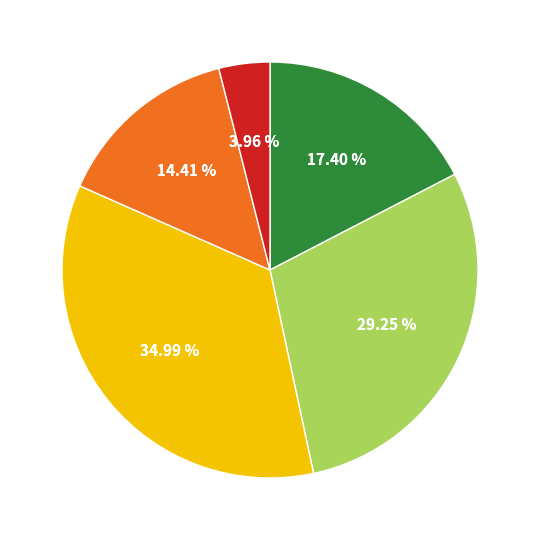

To the nearest percent, what percentage of the pie is 15分未満?

17%